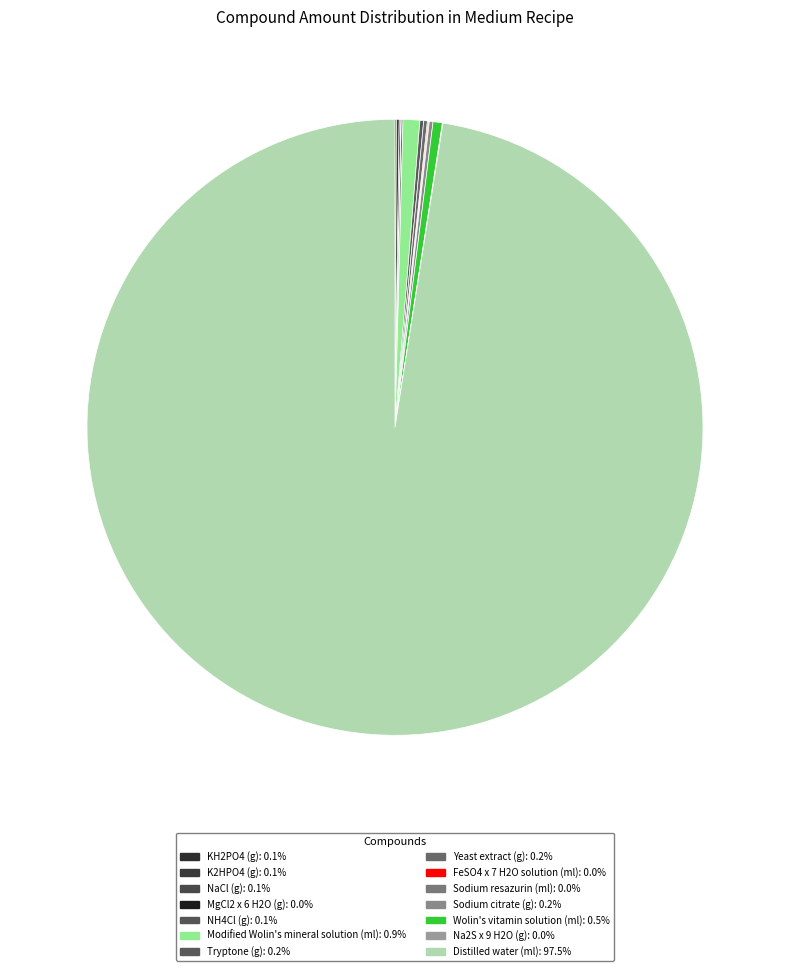

Rank the categories by value from lowest to highest.

MgCl2 x 6 H2O (g), Na2S x 9 H2O (g), FeSO4 x 7 H2O solution (ml), Sodium resazurin (ml), KH2PO4 (g), NaCl (g), NH4Cl (g), K2HPO4 (g), Tryptone (g), Yeast extract (g), Sodium citrate (g), Wolin's vitamin solution (ml), Modified Wolin's mineral solution (ml), Distilled water (ml)